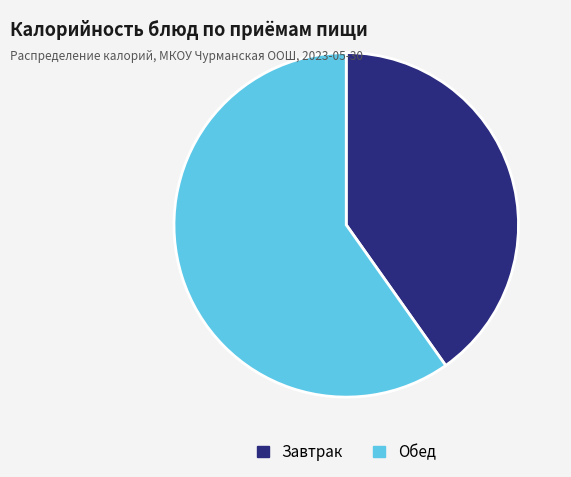

What is the ratio of the value at Обед to the value at Завтрак?

1.5